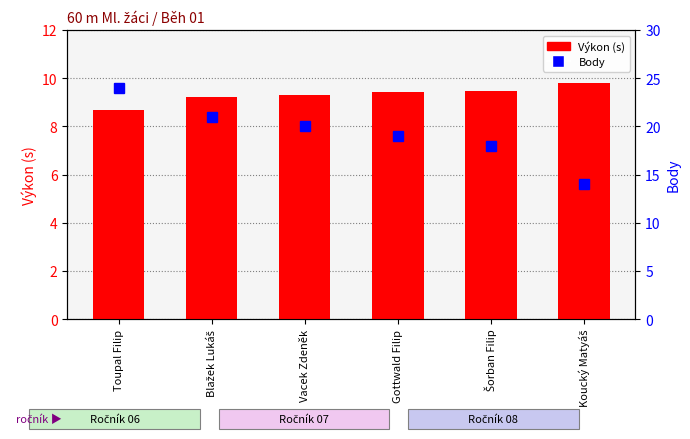

What is the minimum value for Body?

14.0